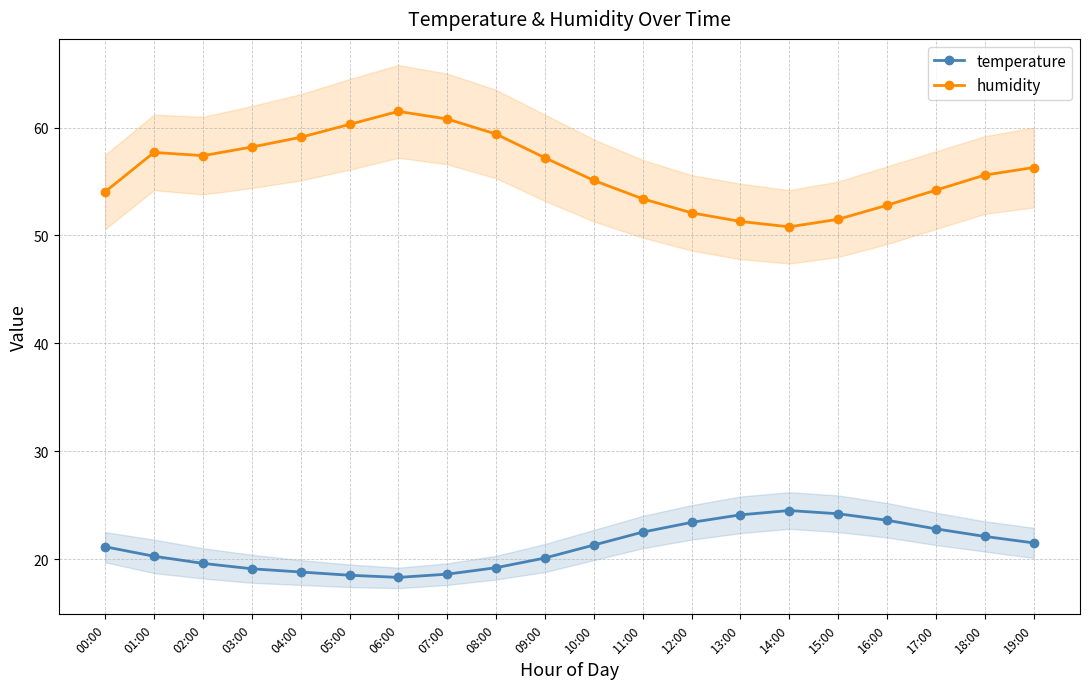

Reading left to right, extract all data points from this chart.

temperature: 21.1	20.3	19.6	19.1	18.8	18.5	18.3	18.6	19.2	20.1	21.3	22.5	23.4	24.1	24.5	24.2	23.6	22.8	22.1	21.5
humidity: 54.1	57.7	57.4	58.2	59.1	60.3	61.5	60.8	59.4	57.2	55.1	53.4	52.1	51.3	50.8	51.5	52.8	54.2	55.6	56.3